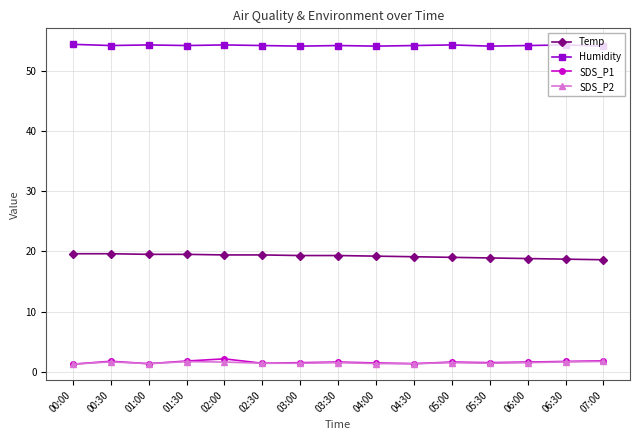

What is the difference between the highest and lowest values at 01:30?

52.5